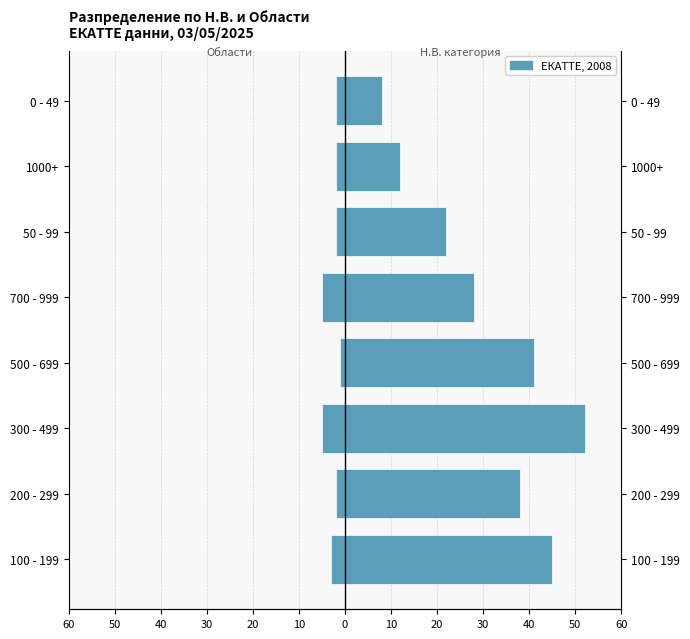

At how many categories does at least one series exceed 30?

4